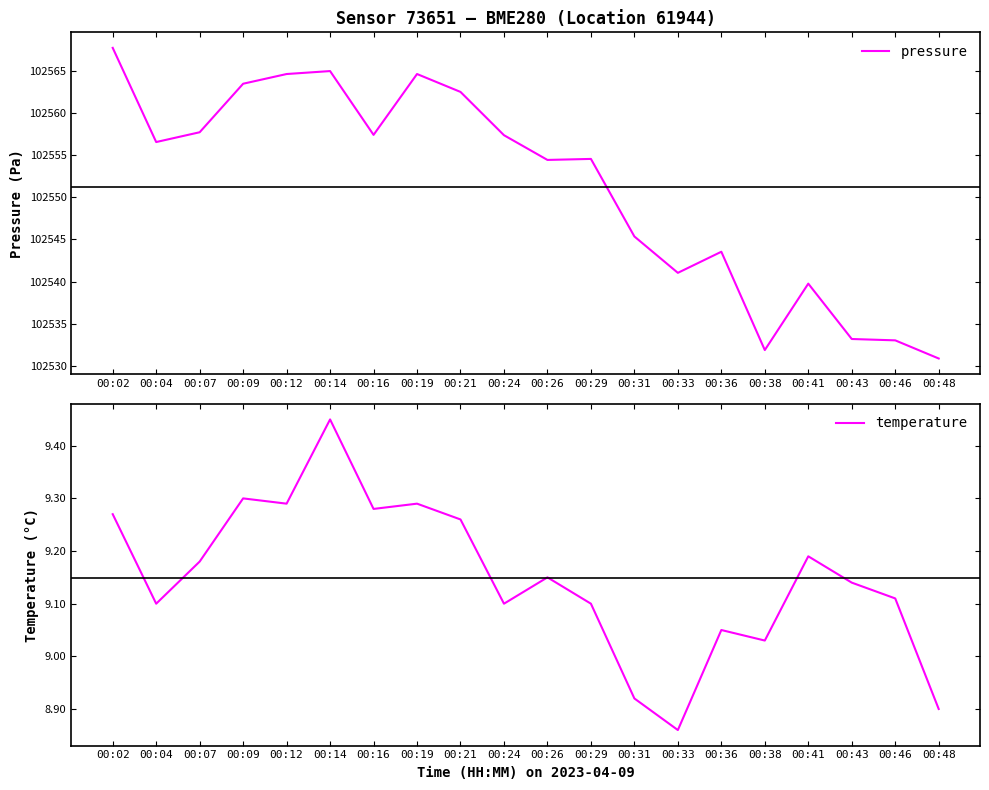

True or false: pressure and temperature intersect in this chart.

False